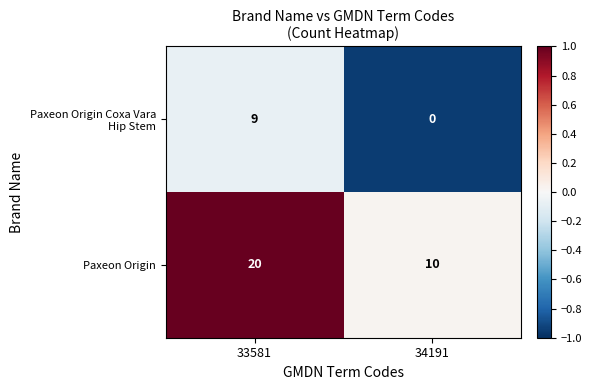

Which series has the largest range (max minus min)?

Paxeon Origin